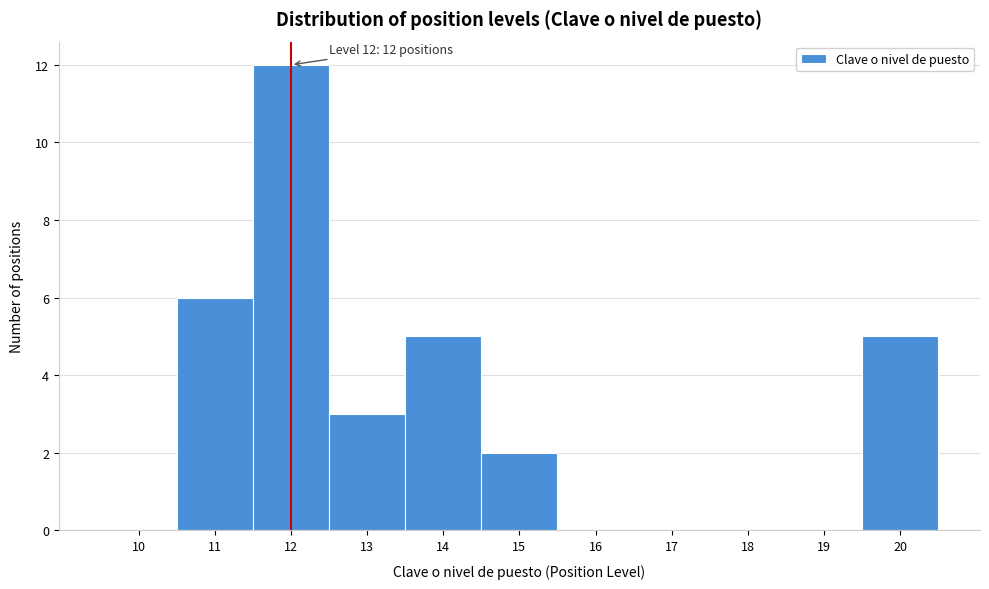

Reading left to right, what are all the values shown in this chart?

10=0	11=6	12=12	13=3	14=5	15=2	16=0	17=0	18=0	19=0	20=5